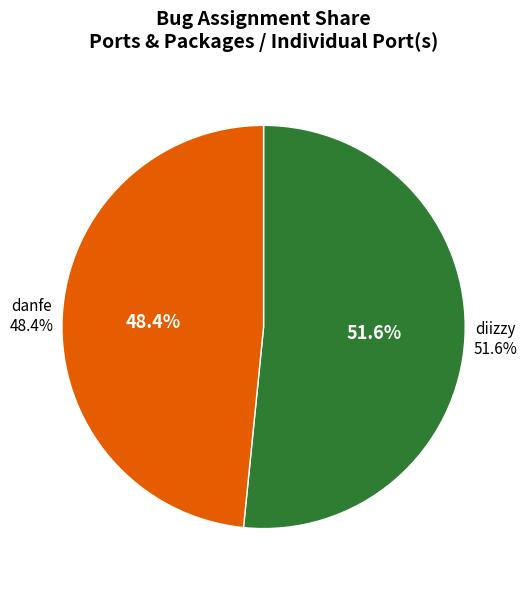

How many slices are in this pie chart?

2